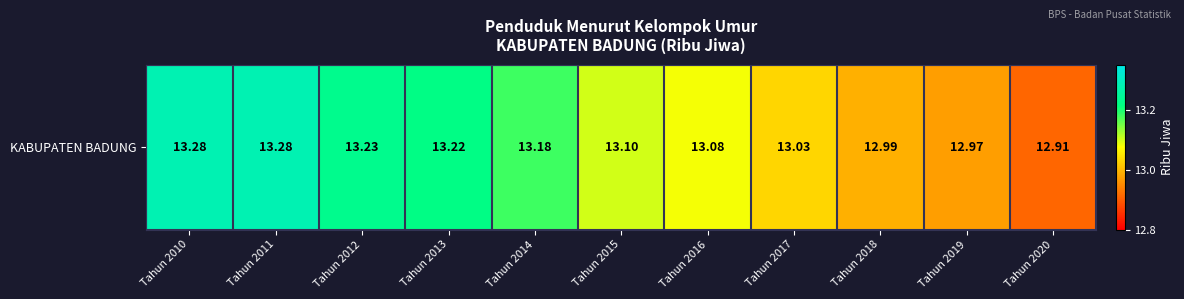

What is the average value?

13.1